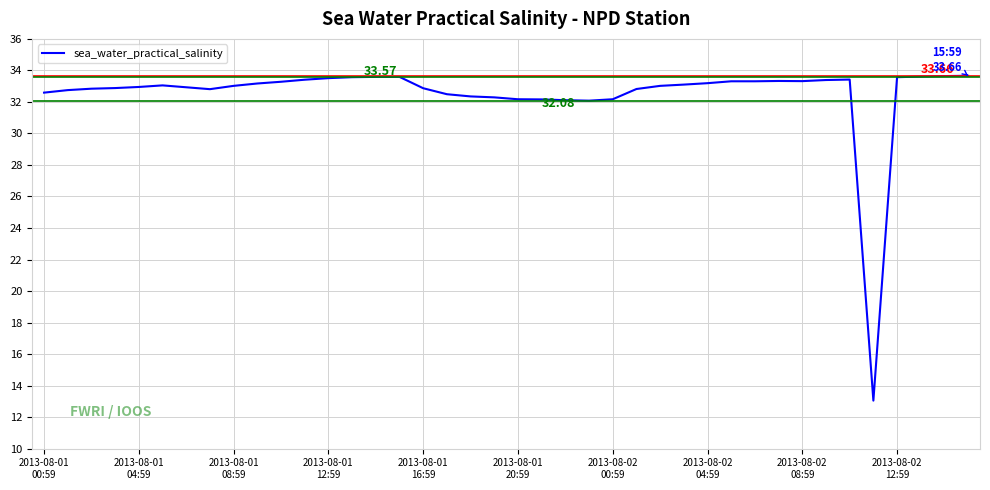

What is the greatest value displayed?

33.7